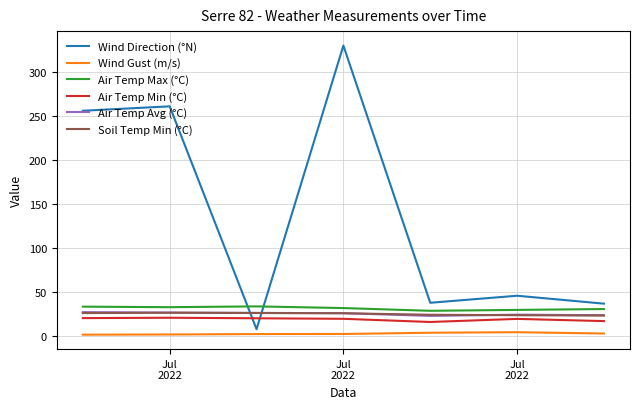

How many intersections are there between Soil Temp Min (°C) and Wind Direction (°N)?

2